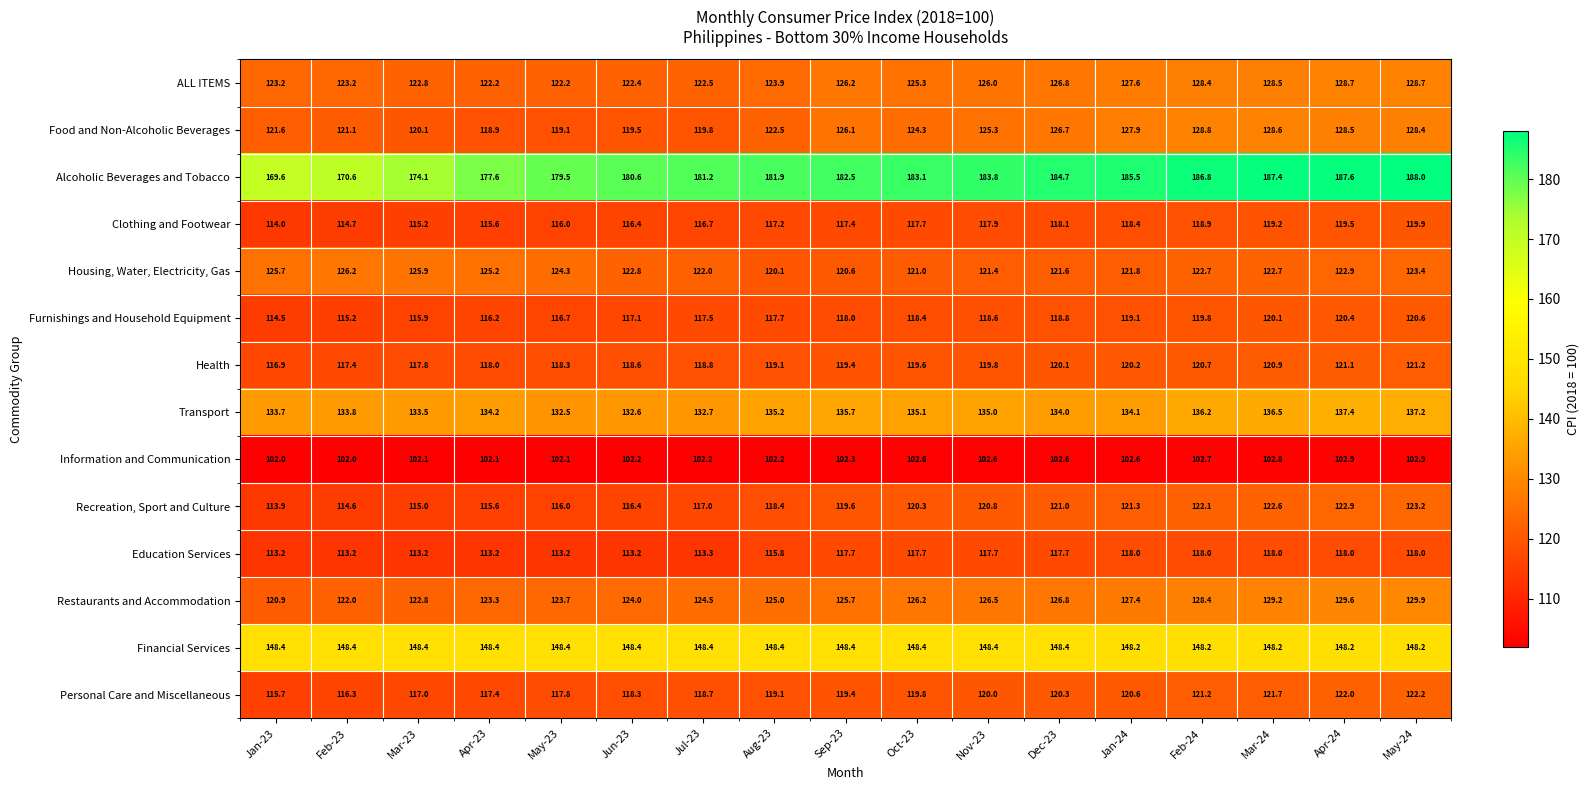

At which label is Recreation, Sport and Culture closest to 118?

Aug-23